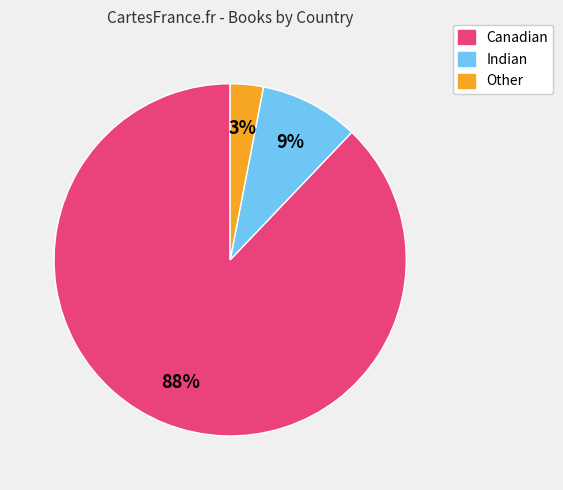

To the nearest percent, what percentage of the pie is Canadian?

88%